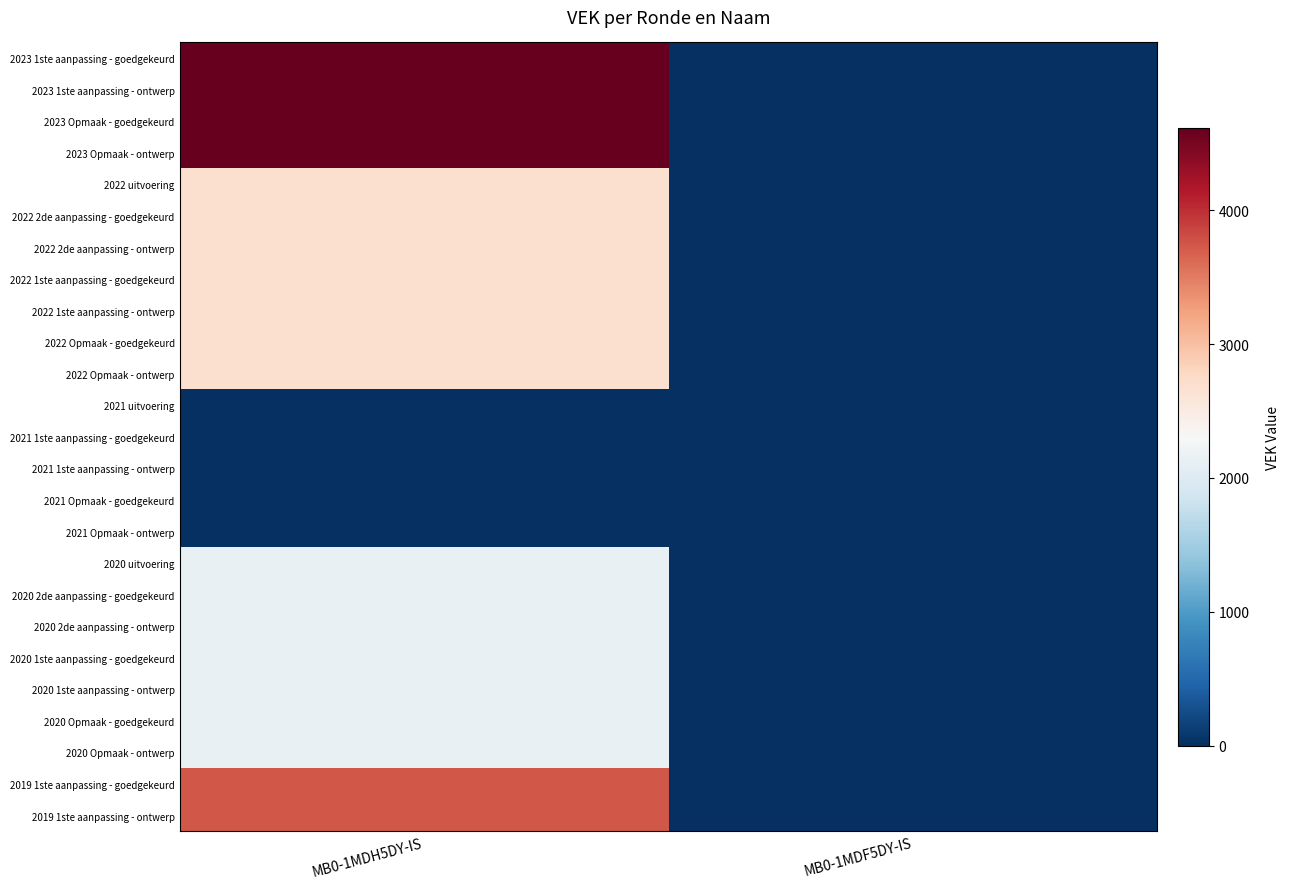

How many data points does each series have?

2